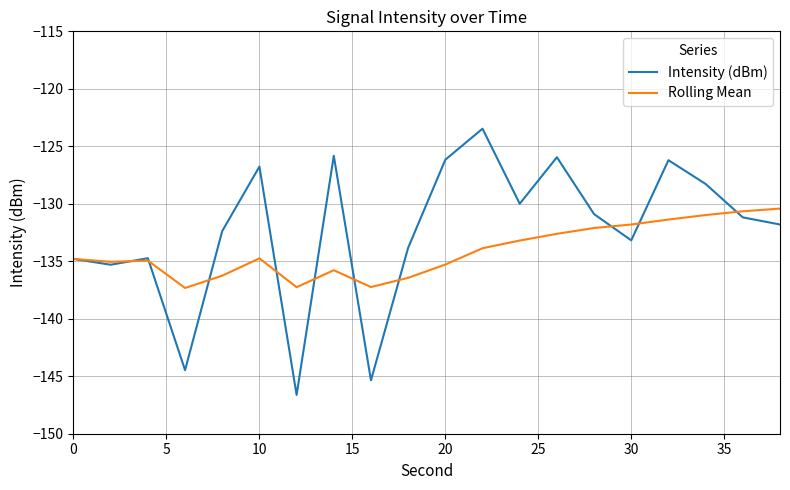

What is the lowest value of the Rolling Mean series?

-137.3